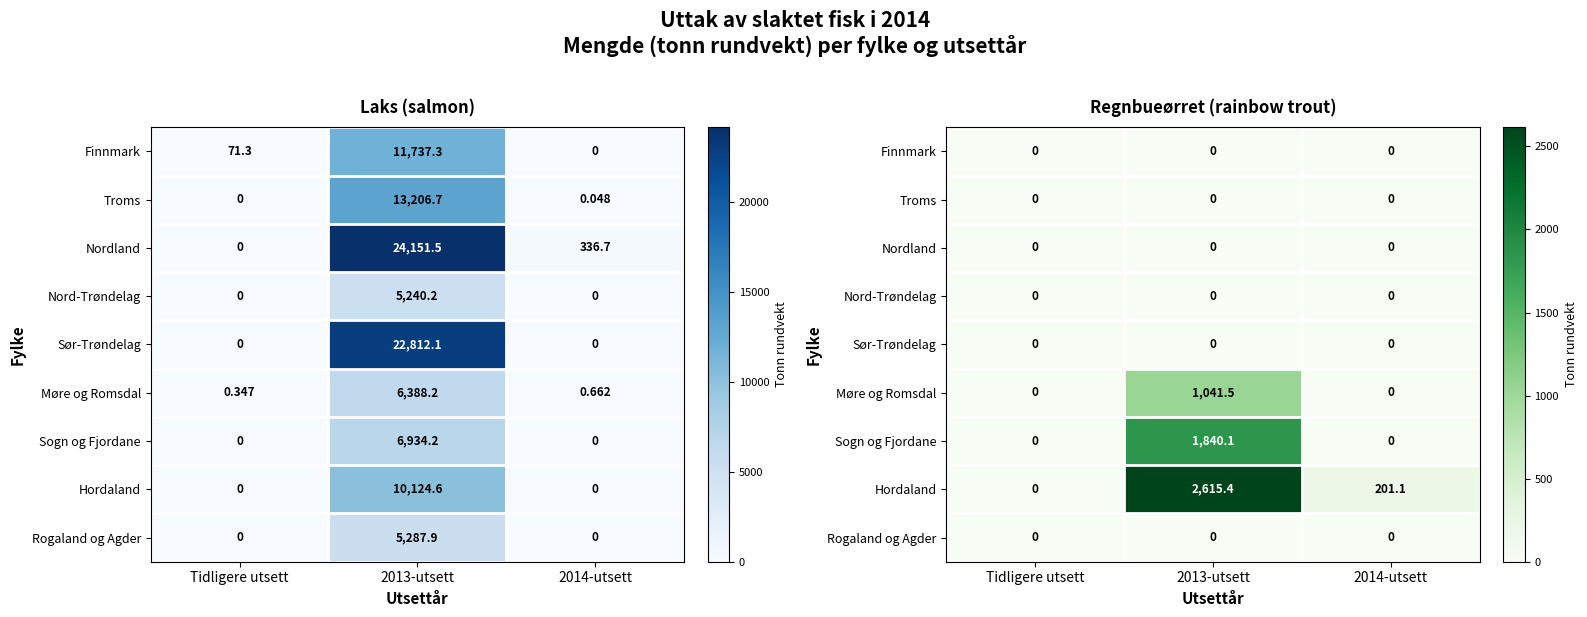

At which category is the sum across all series the highest?

2013-utsett